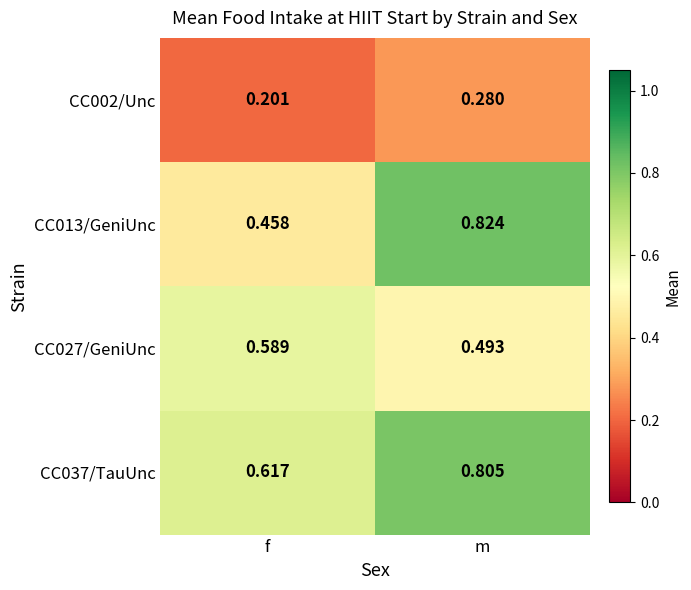

Rank the series by their maximum value, from highest to lowest.

CC013/GeniUnc, CC037/TauUnc, CC027/GeniUnc, CC002/Unc